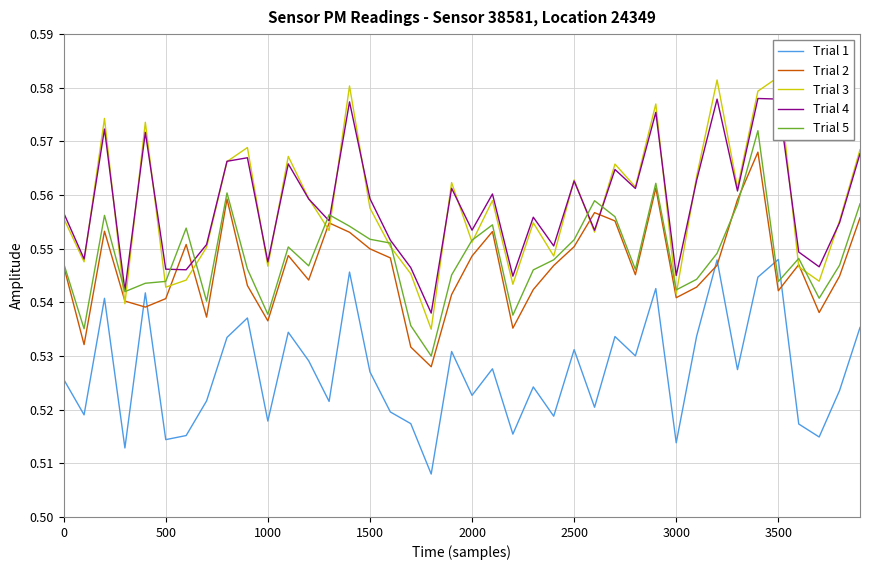

After their last crossing, which series has the higher values: Trial 1 or Trial 2?

Trial 2